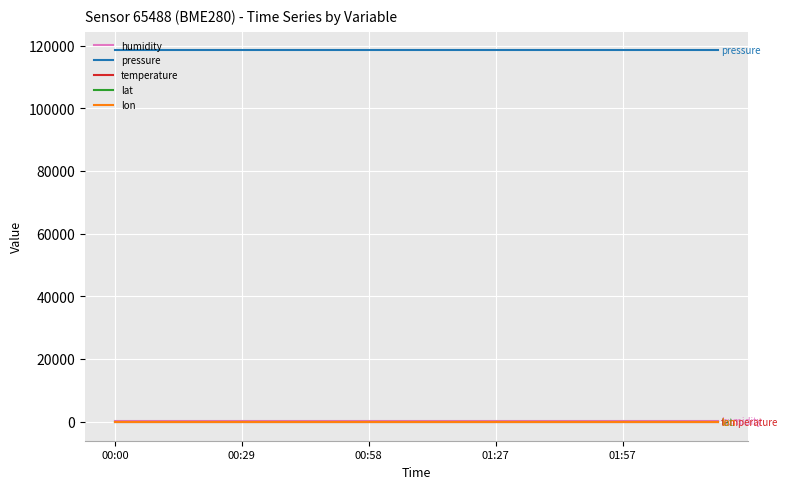

True or false: pressure and lat intersect in this chart.

False